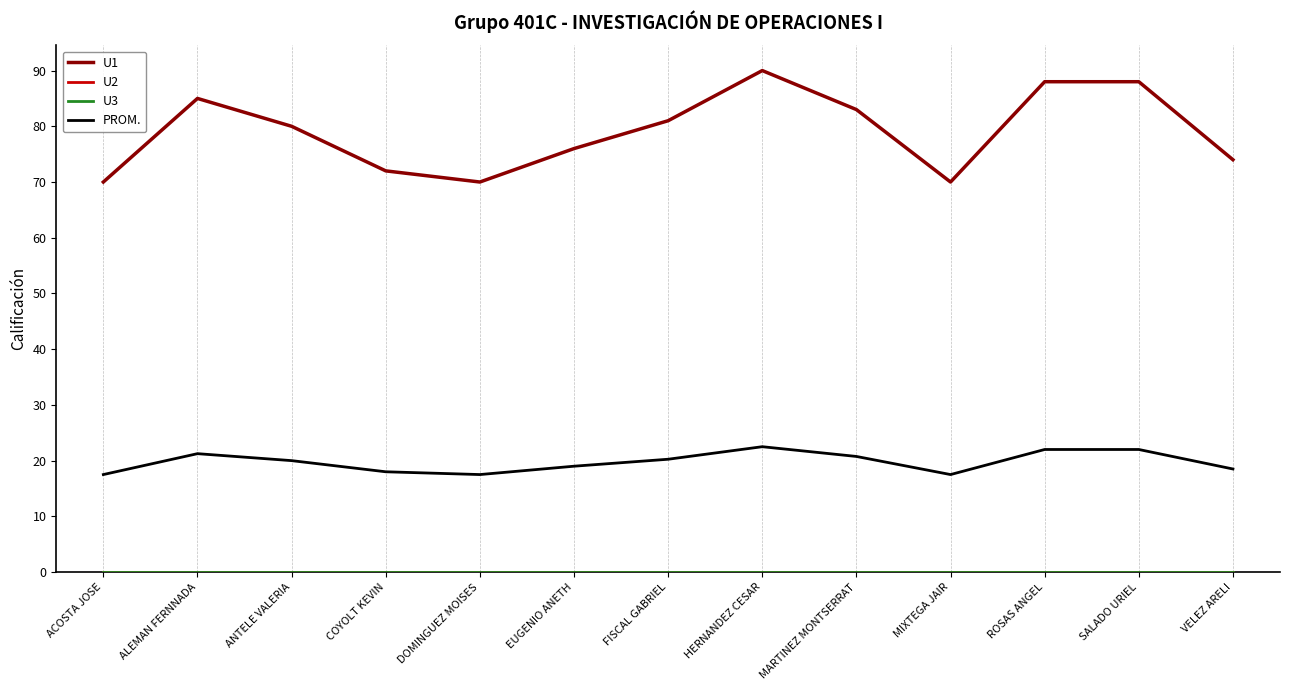

What is the greatest value displayed?

90.0